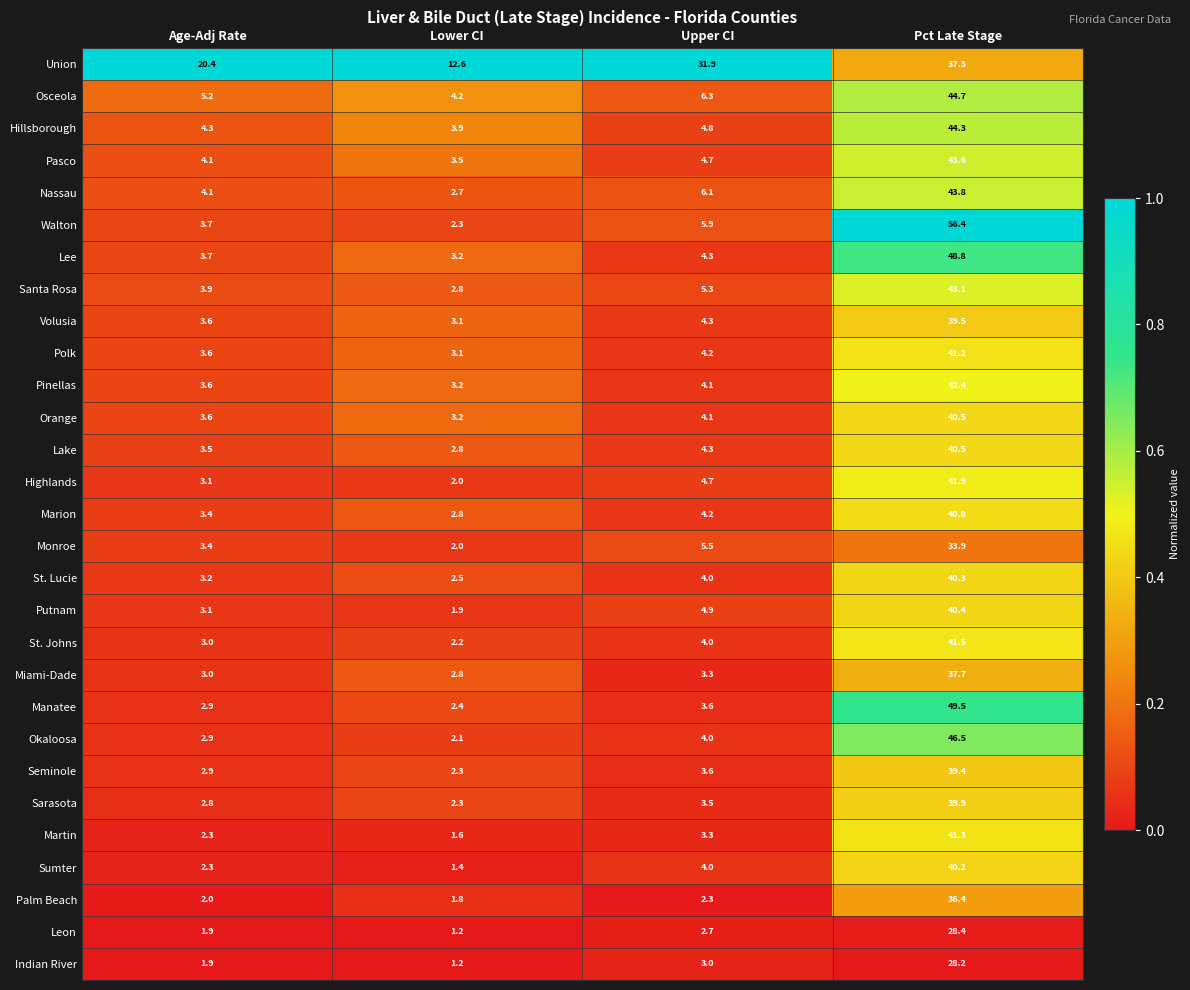

Between Age-Adj Rate and Pct Late Stage, which series saw the biggest shift?

Walton